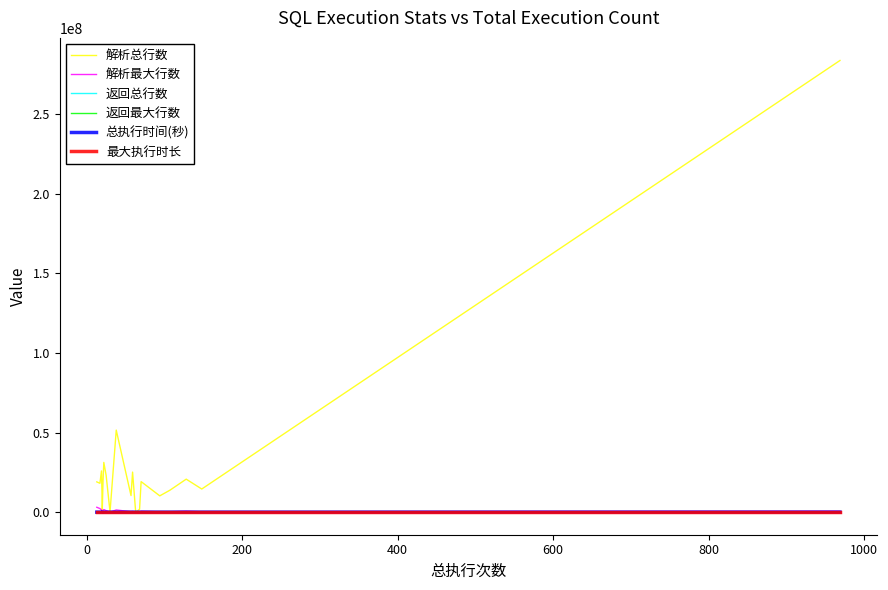

What is the difference between the maximum and minimum values in the 解析总行数 series?

283829783